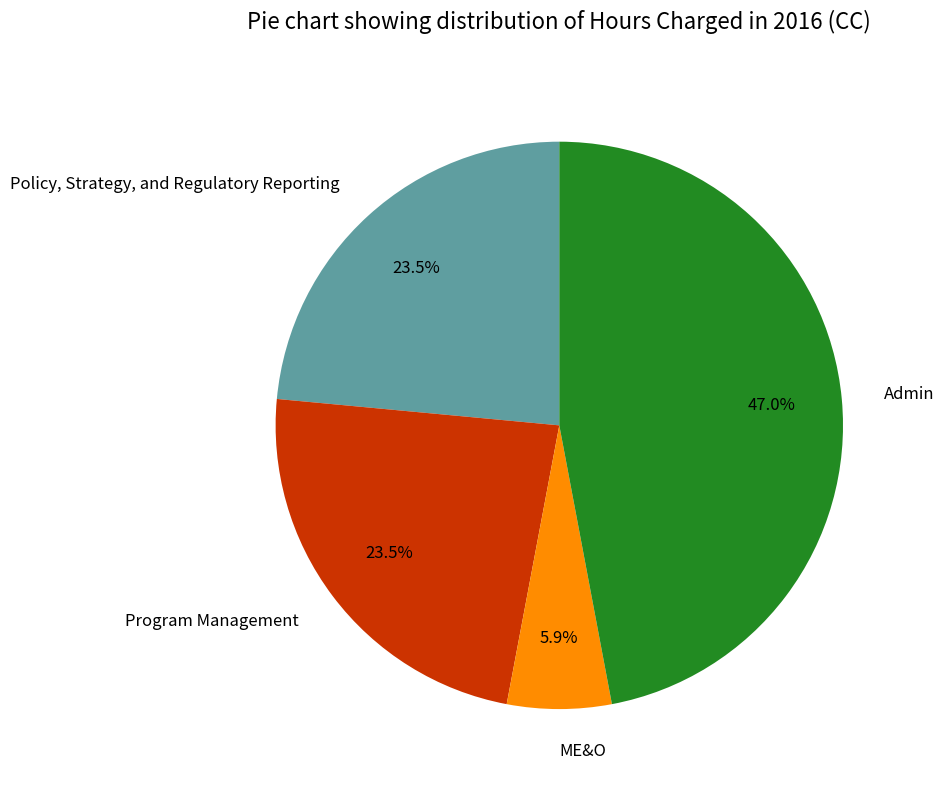

What percentage is NOT represented by ME&O?

94.1%